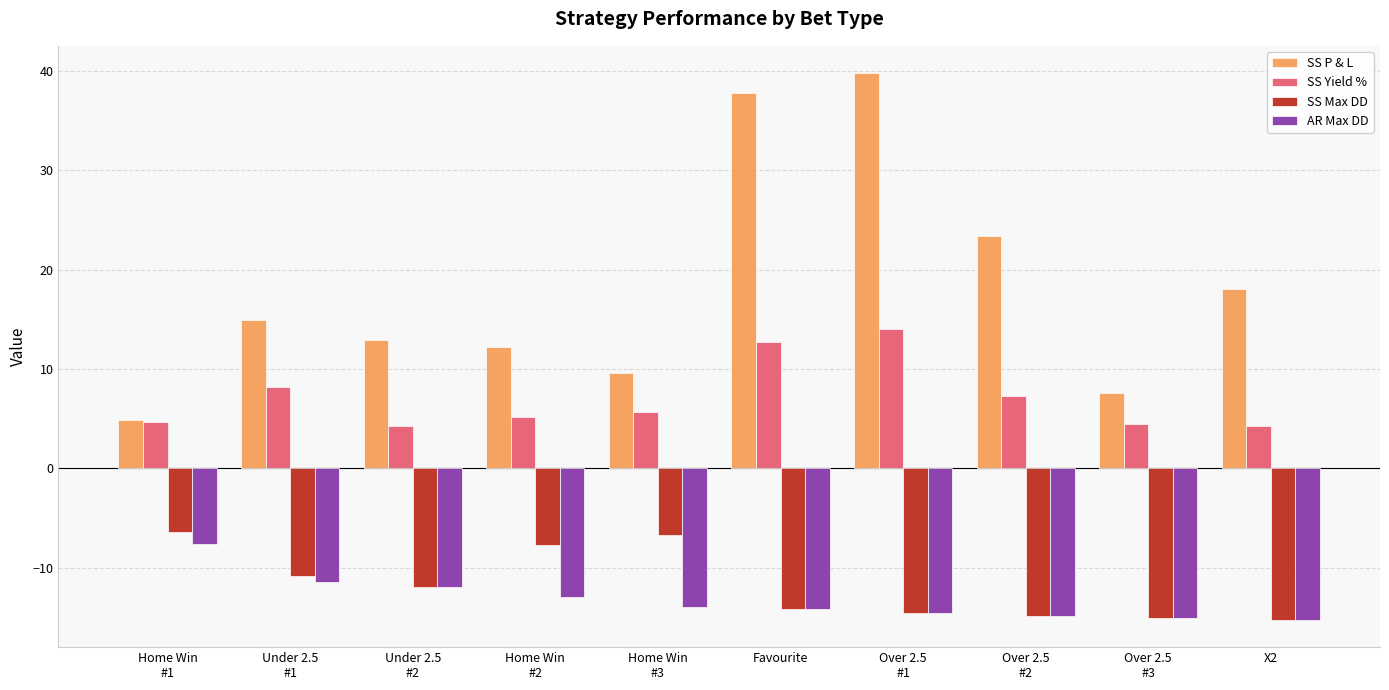

How many data points does each series have?

10